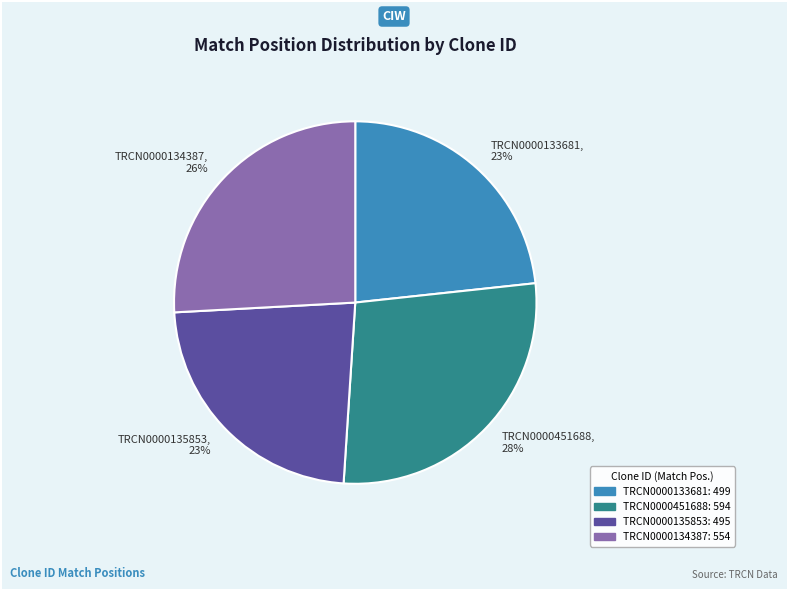

What is the largest slice in the pie chart?

TRCN0000451688